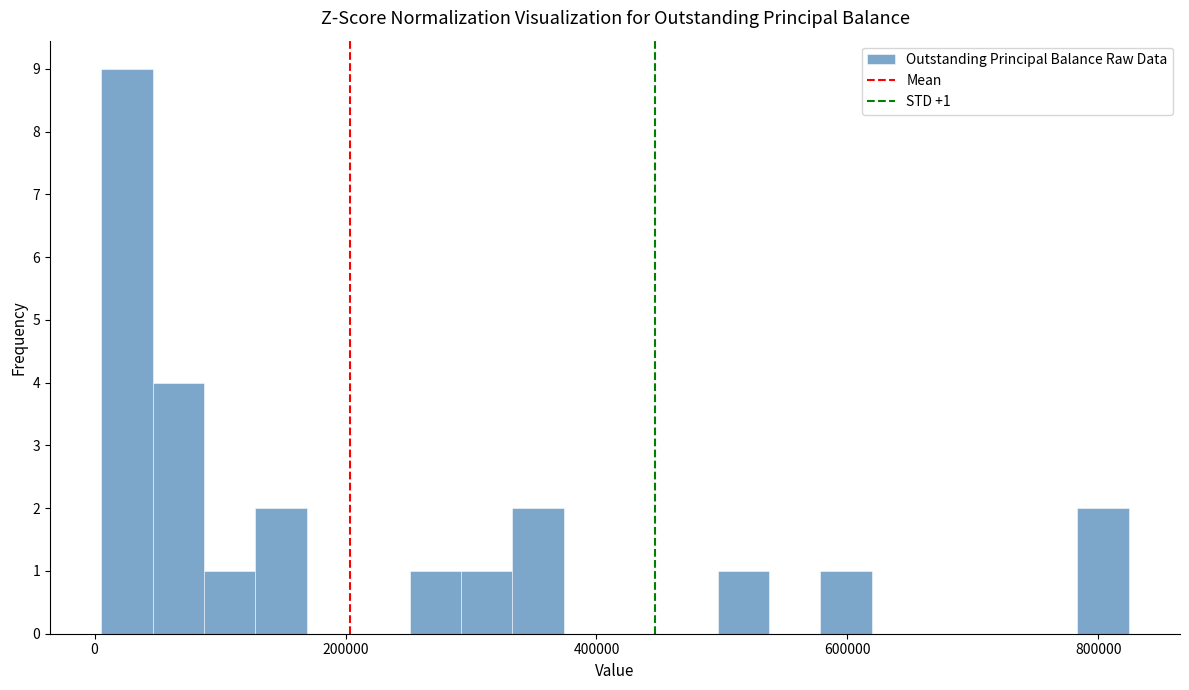

Read against the x-axis, roughly where is the centre of the tallest bar?

20000